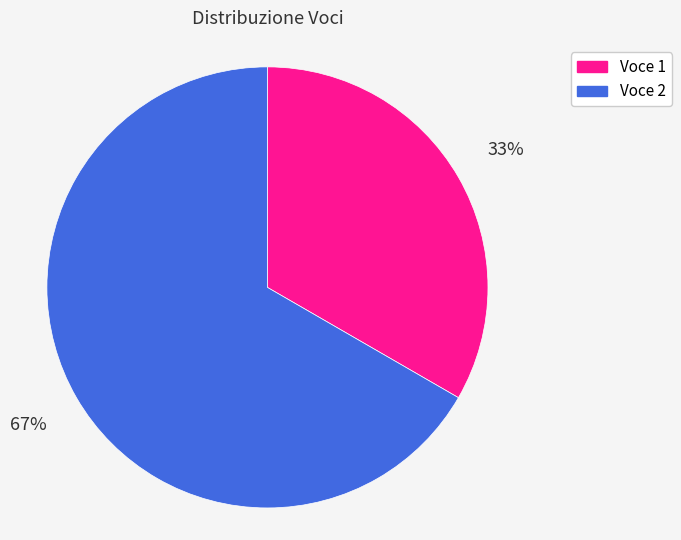

Rank the categories by value from lowest to highest.

Voce 1, Voce 2